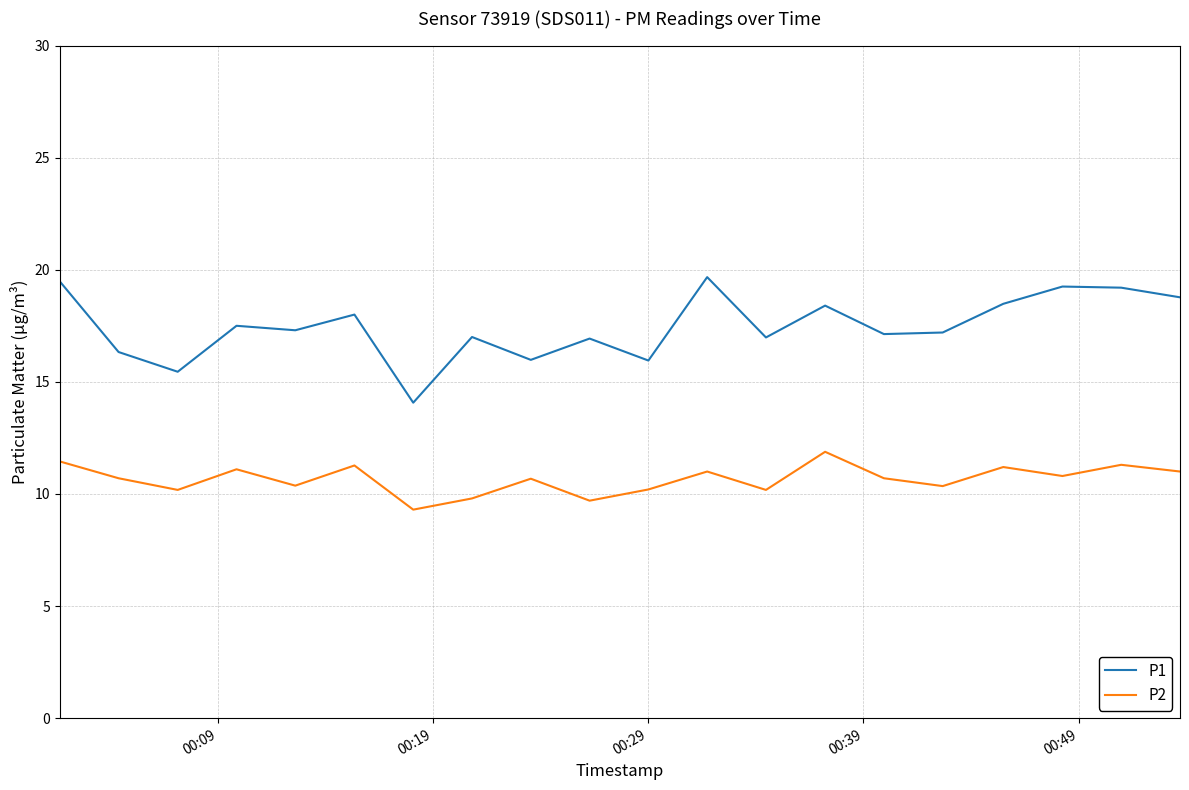

What are all the series names shown in the legend?

P1, P2